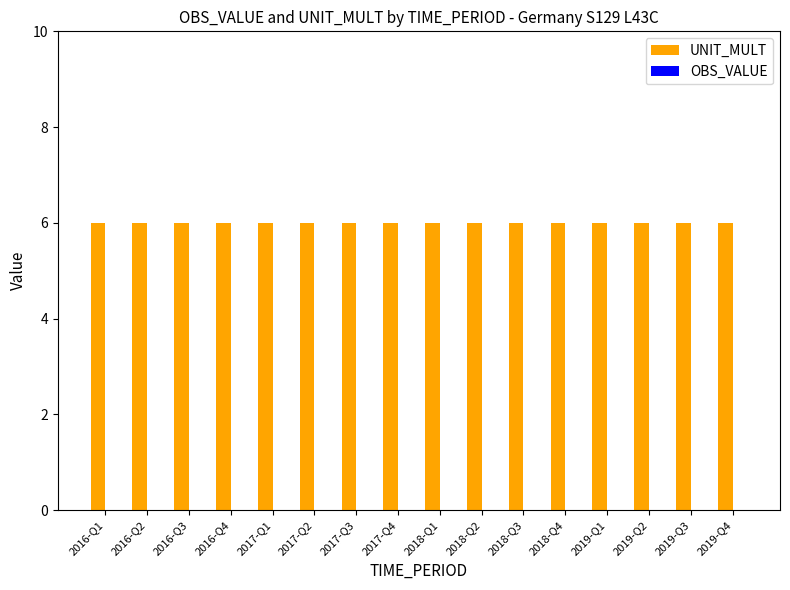

The value of OBS_VALUE at 2018-Q1 is 0. True or false?

True